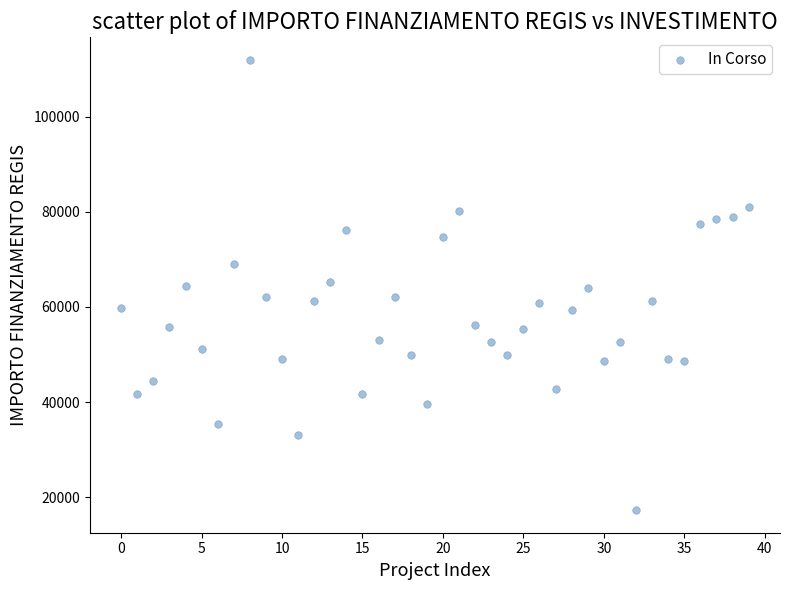

What is the range of Y values (max minus min)?

94665.7